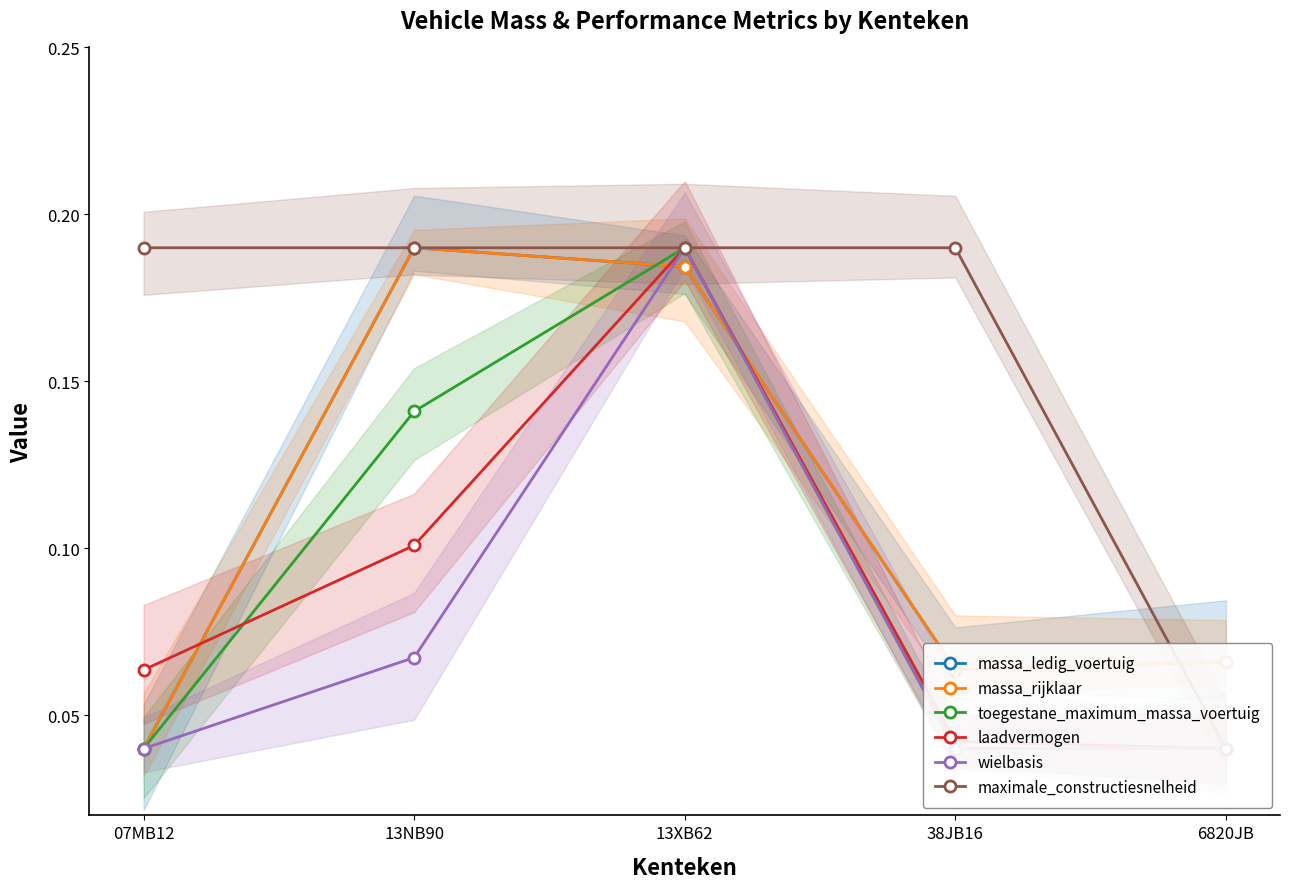

What is the maximum value for laadvermogen?

0.2